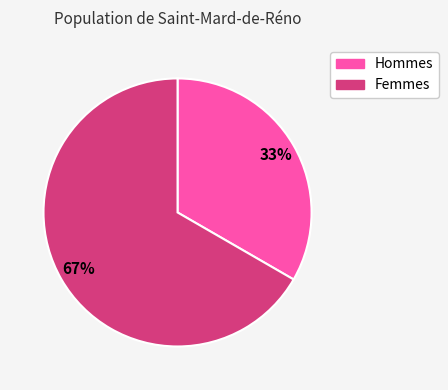

To the nearest percent, what is the average slice percentage?

50%